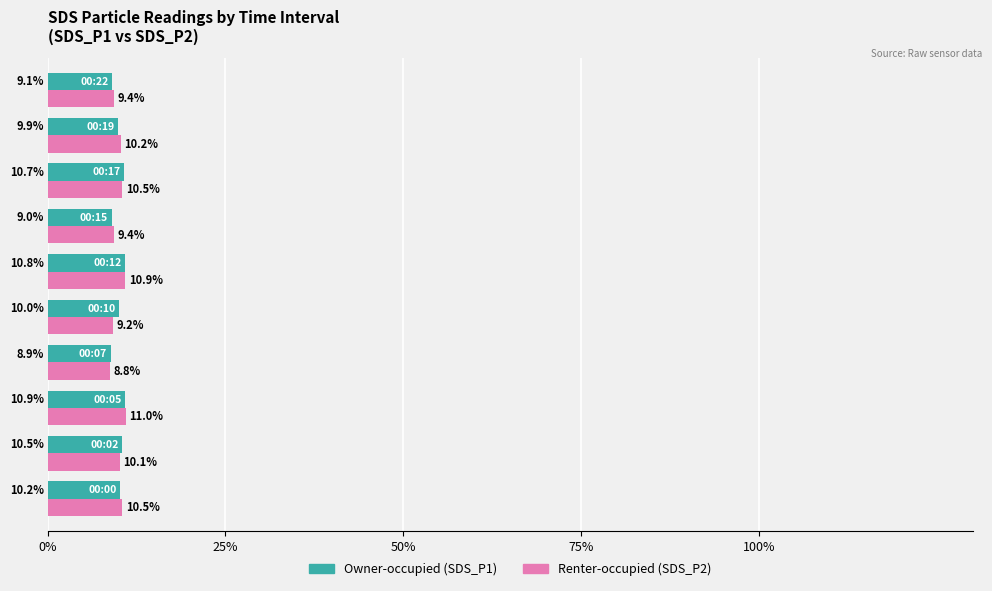

What is the maximum value shown in the chart?

11.0